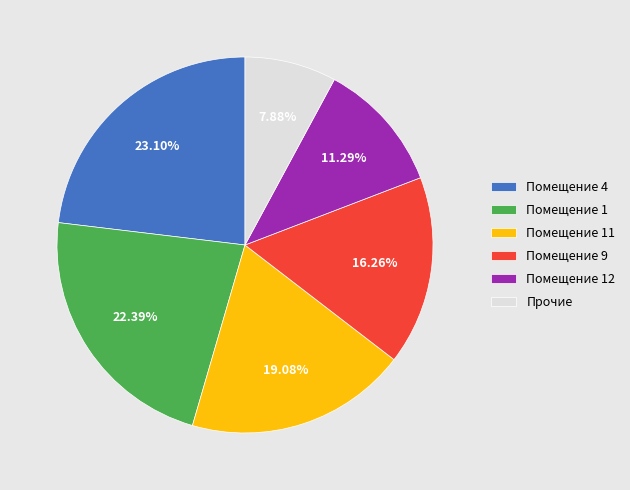

Is there any slice that represents more than half of the pie?

No